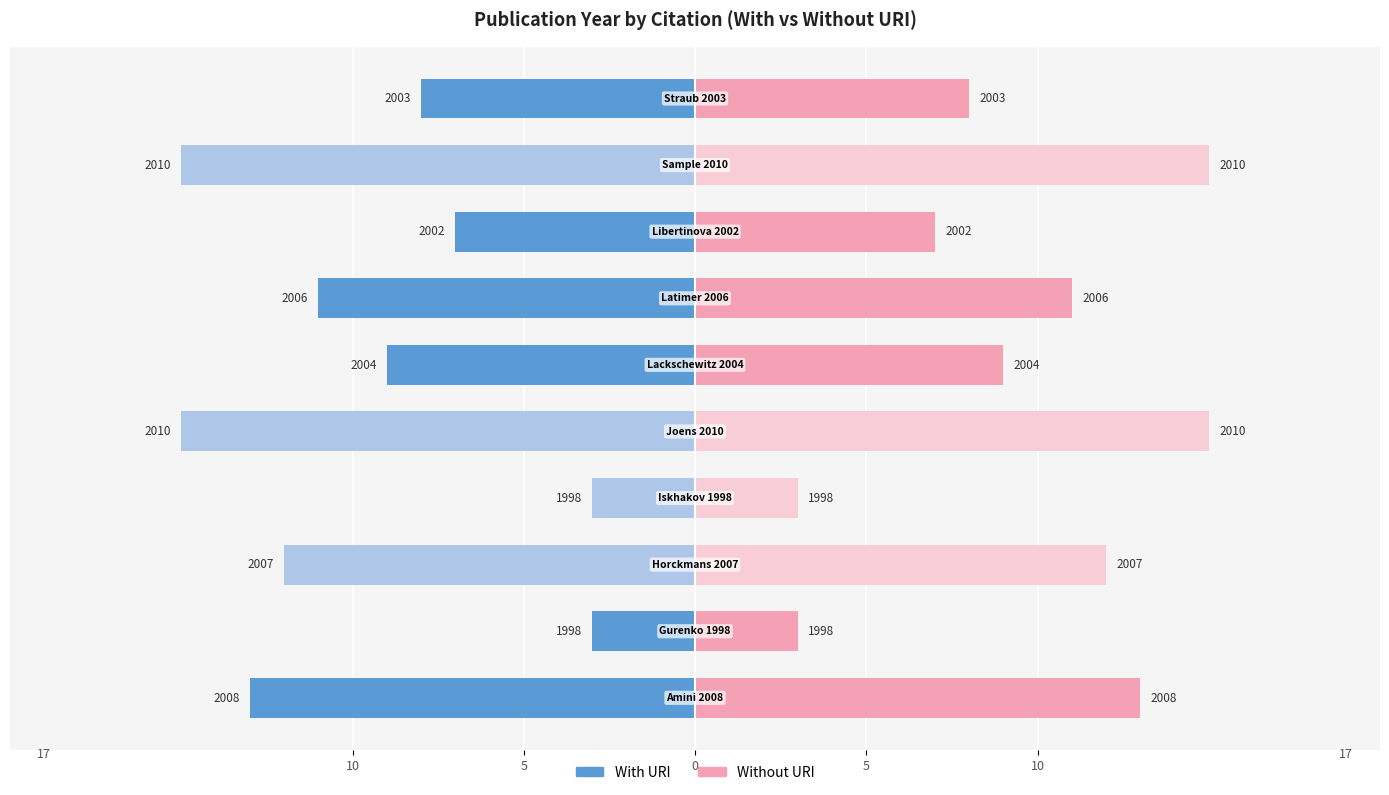

At 10, list the series in order from smallest to largest.

With URI (blue=yes), Without URI (pink=yes)